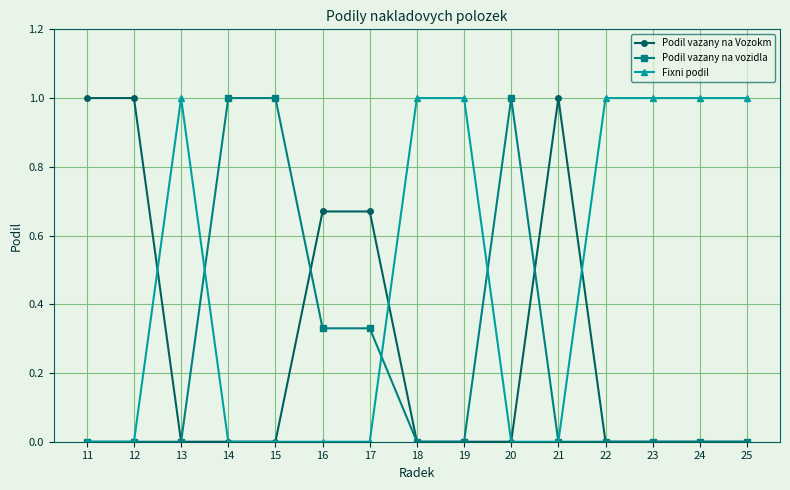

How many categories are shown in the chart?

15